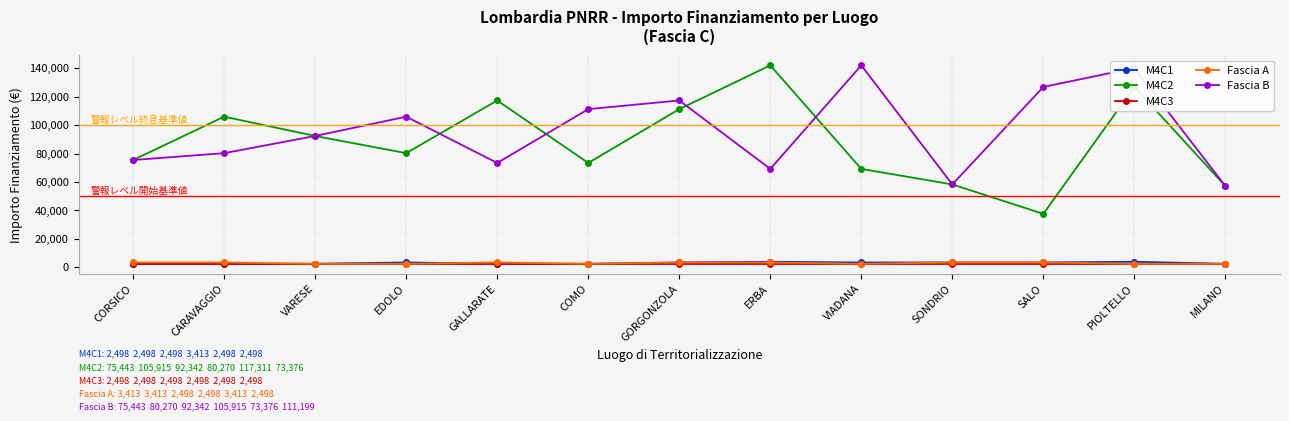

The value of M4C2 at VIADANA is 32846.1. True or false?

False